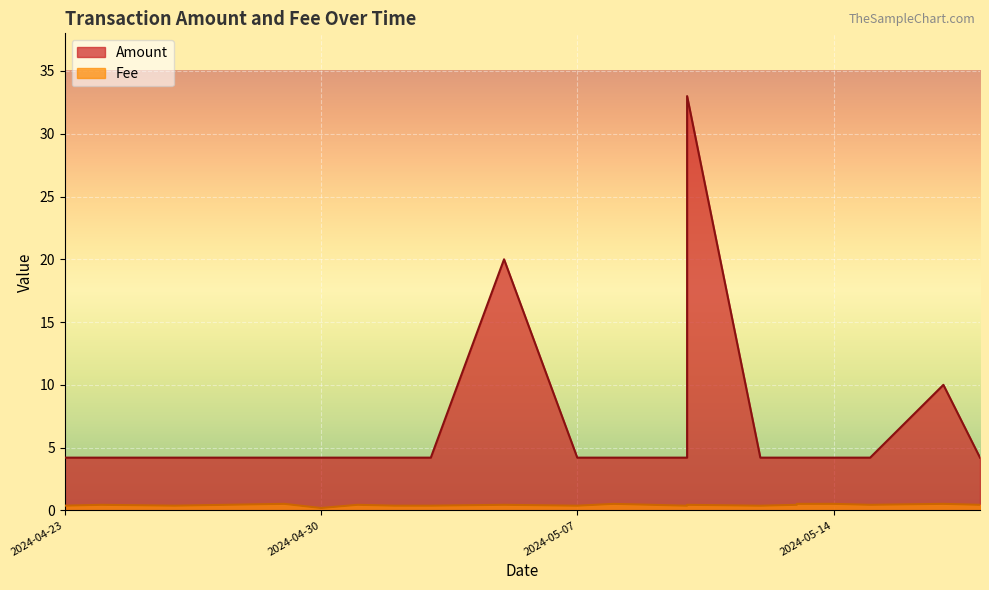

Does the chart display data point markers on the line(s)?

No